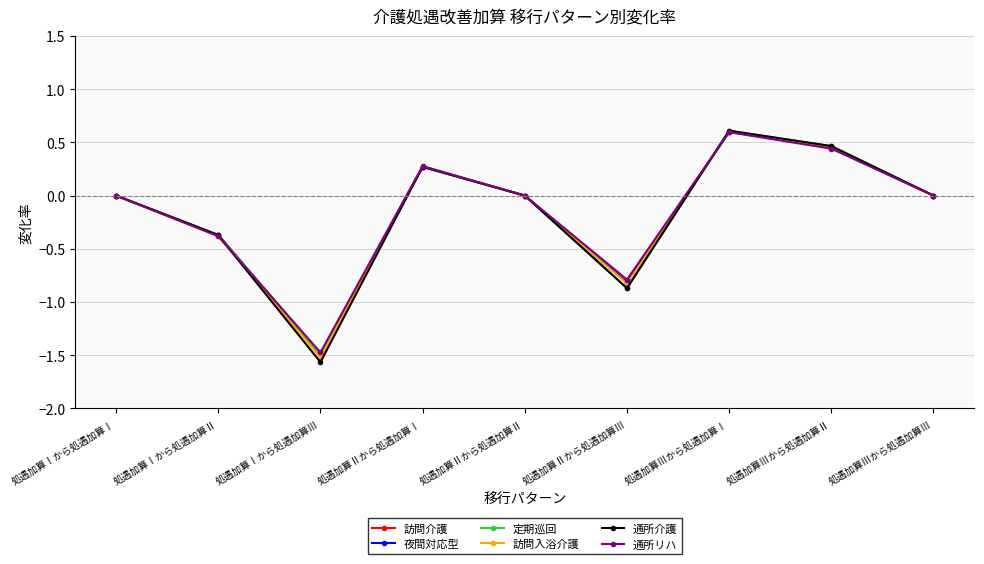

In 訪問入浴介護, how many points are higher than both neighbors (excluding endpoints)?

2